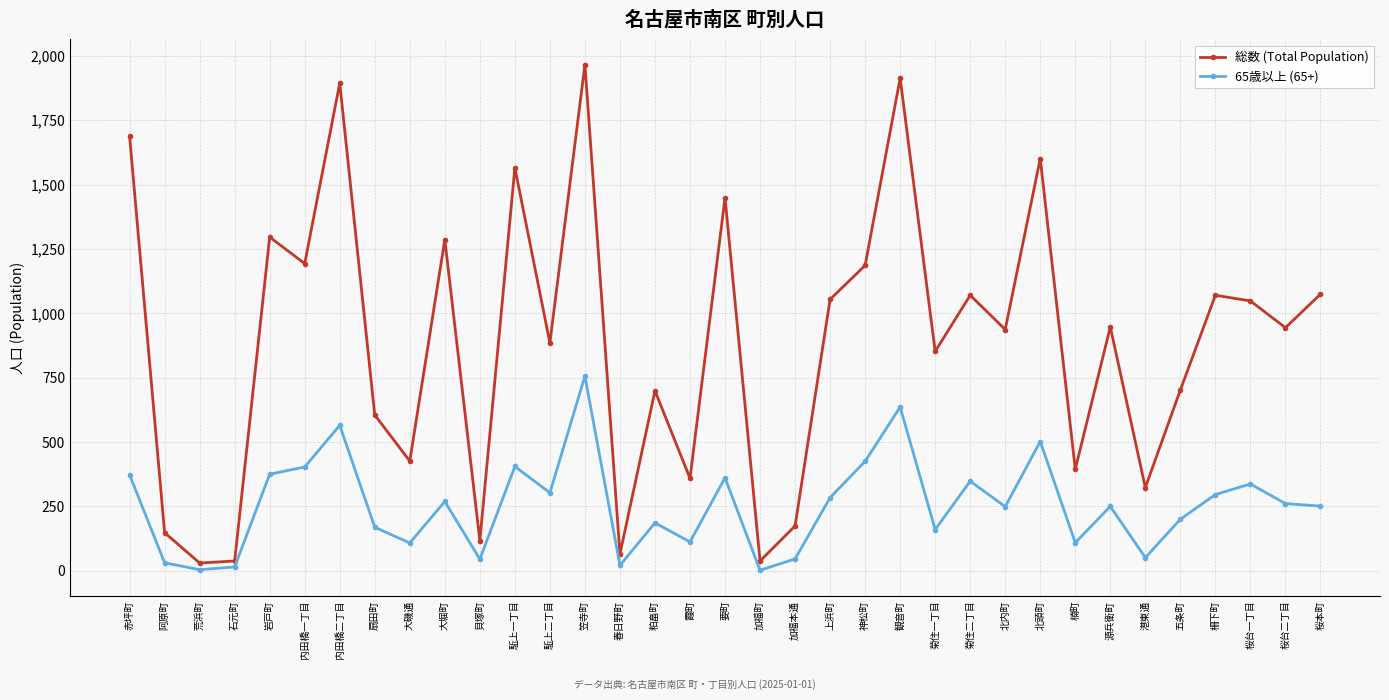

What is the label of the 32nd point from the left?

柵下町